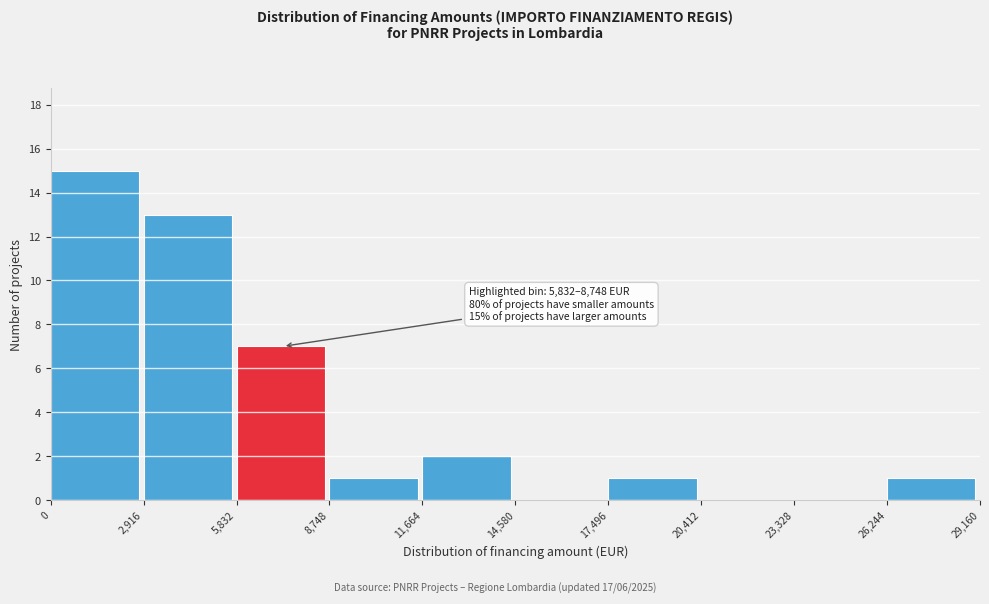

Over which range of the x-axis is the bar tallest?

0 to 2,916